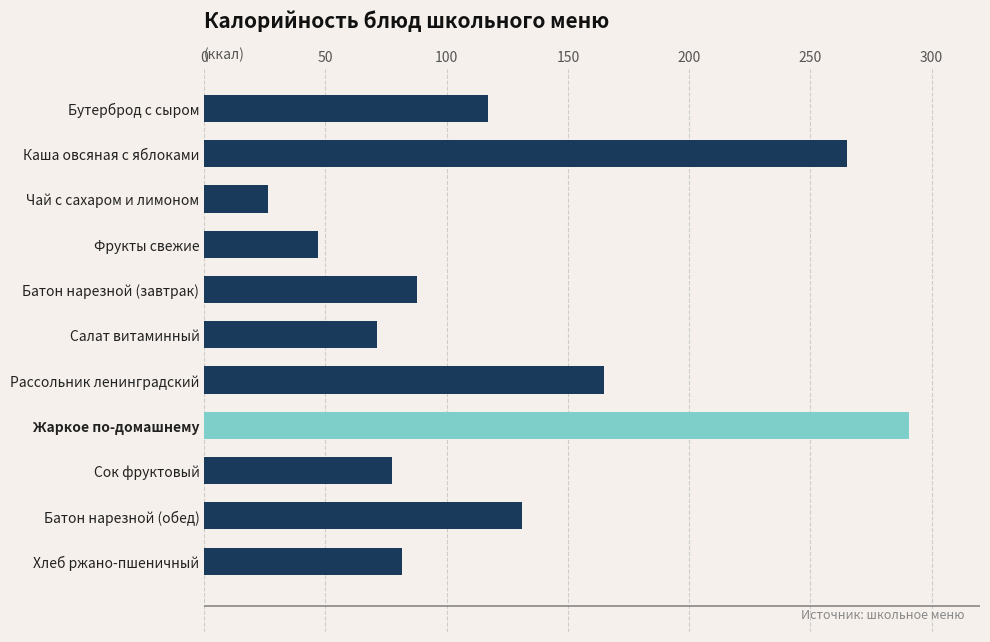

What is the sum of all values?

1360.0